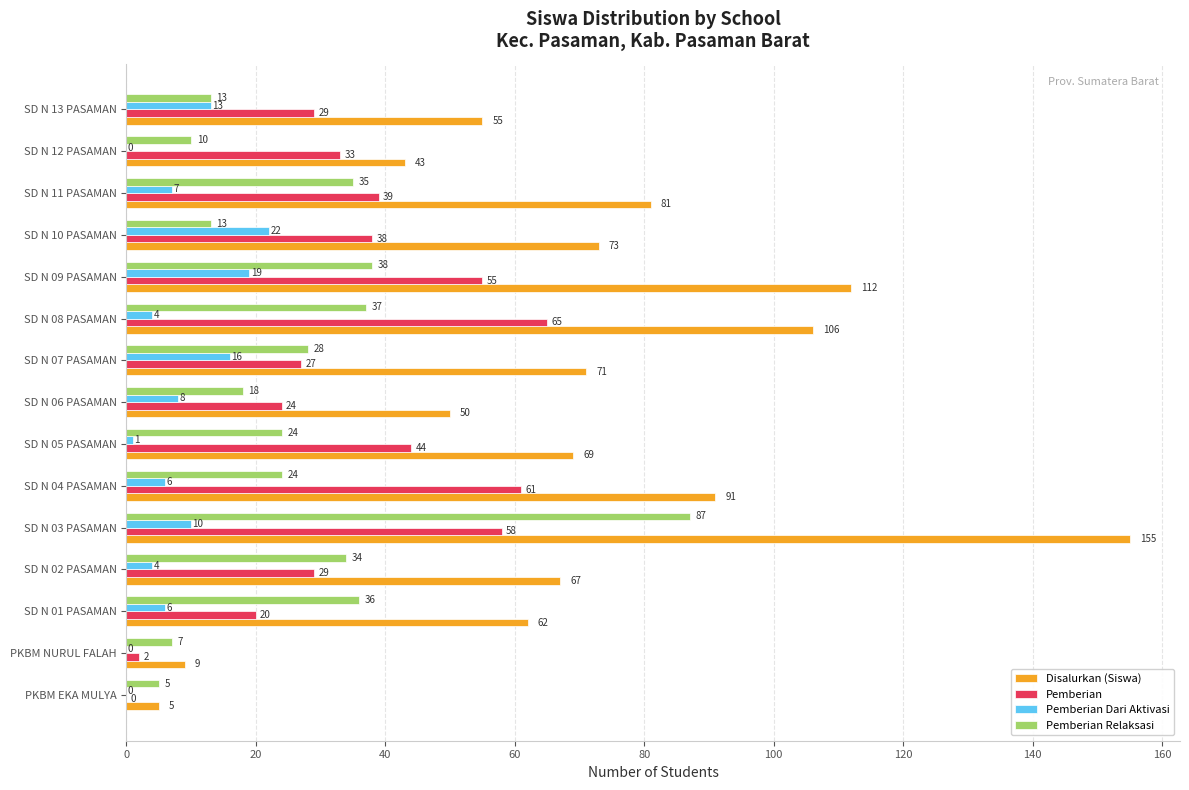

Where is Pemberian nearest to the value 32?

SD N 12 PASAMAN